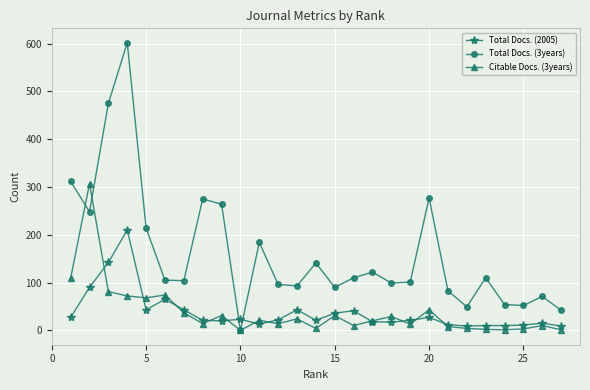

Which series has the largest total across all categories?

Total Docs. (3years)